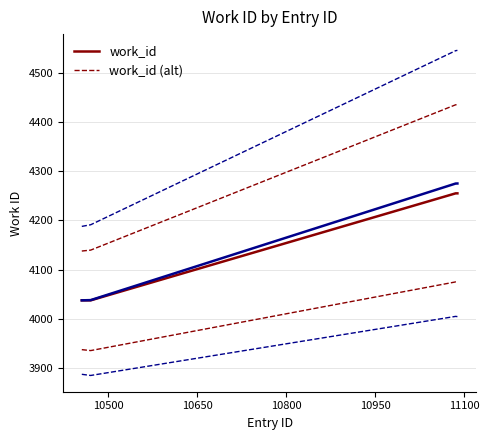

What is the minimum value for work_id?

4038.0